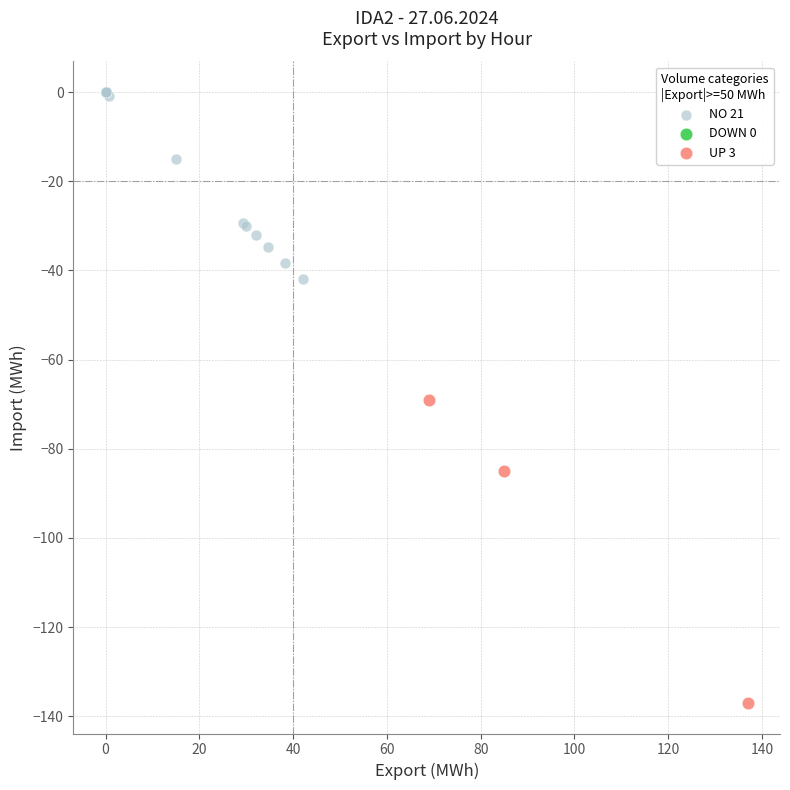

Which series has the widest spread of Y values?

UP 3